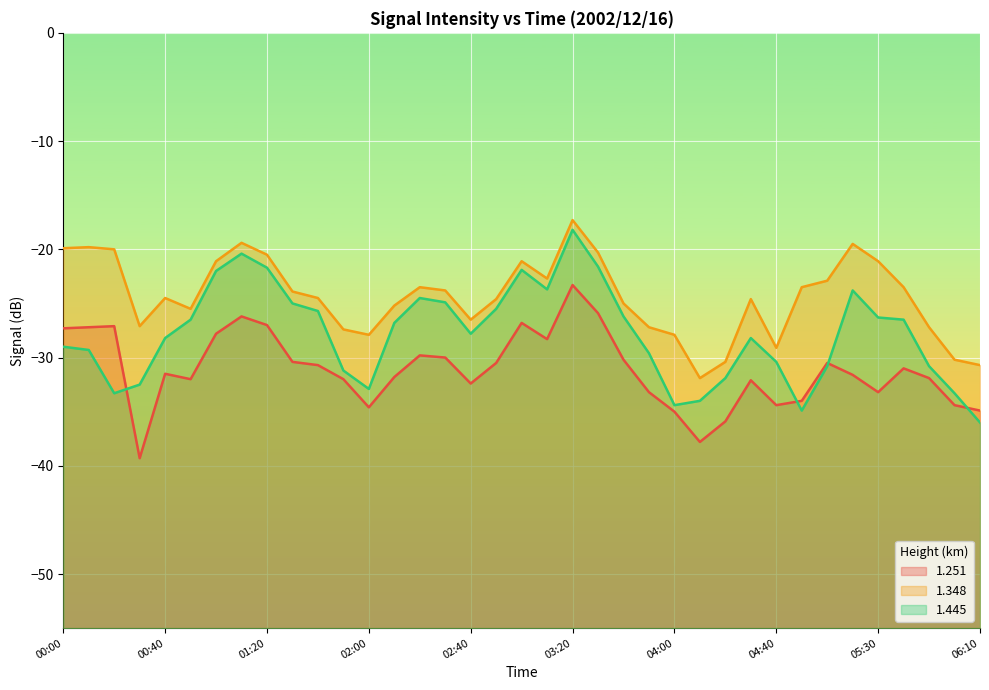

How many lines are shown in the chart?

3